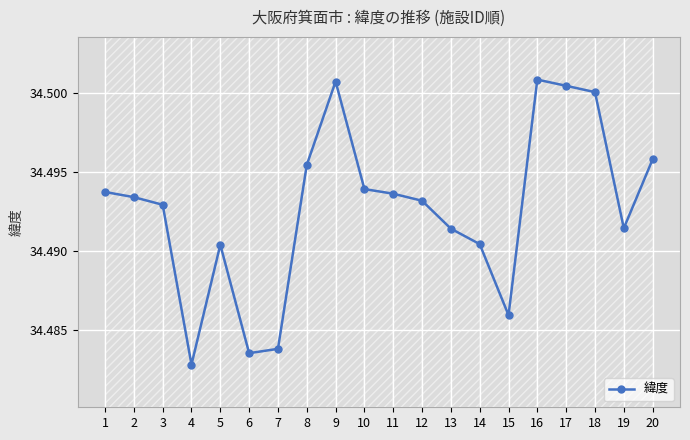

What is the sum of all values?

689.9